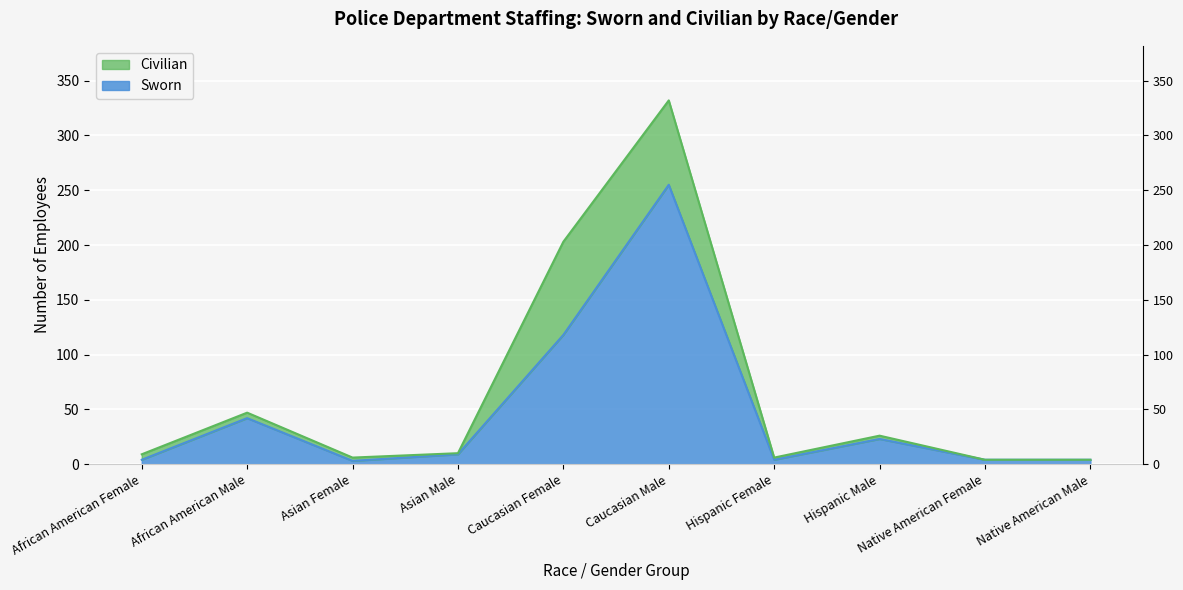

What is the difference between the second highest and second lowest values?

114